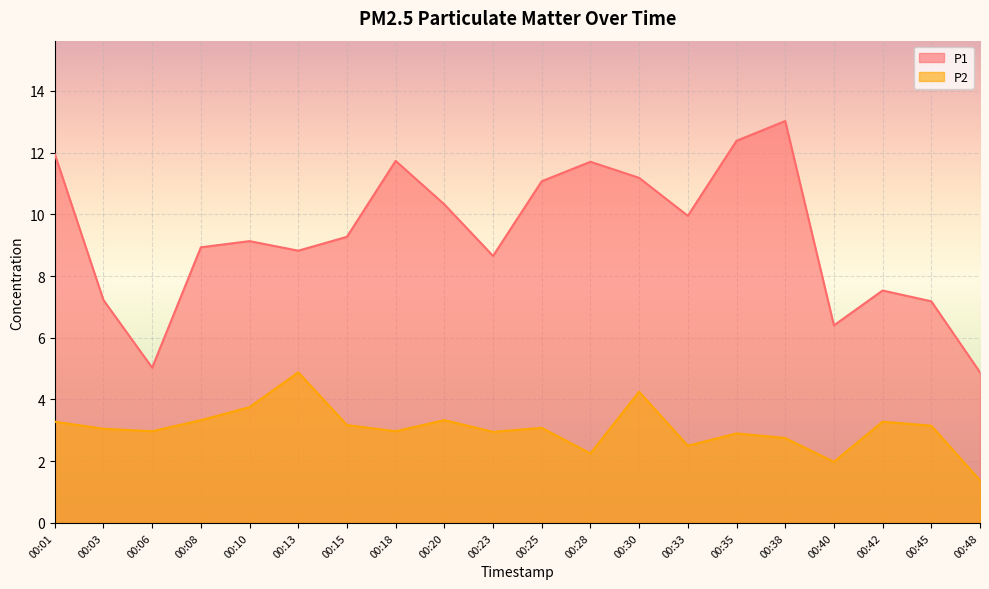

Between 00:20 and 00:25, which series saw the biggest shift?

P1